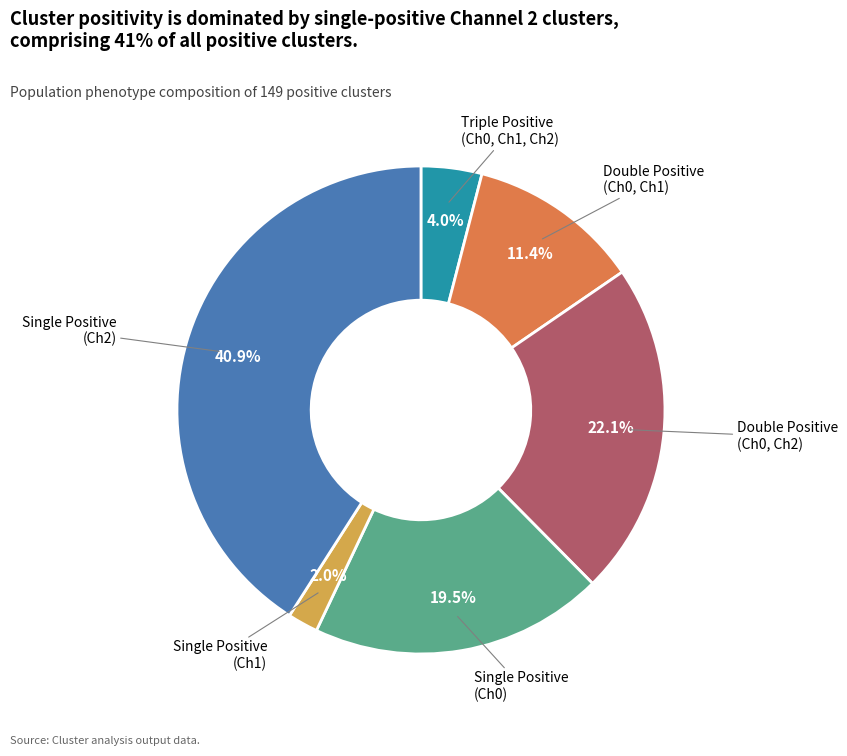

Is there any slice that represents more than half of the pie?

No